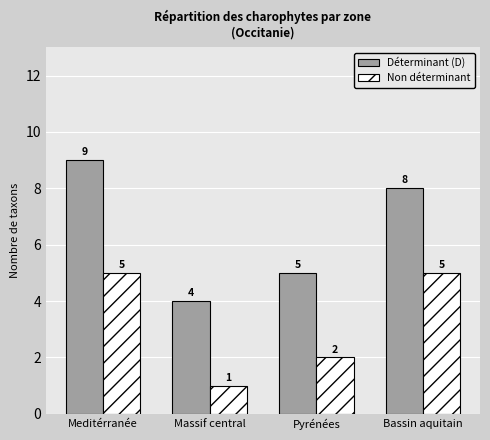

What is the difference between the highest and lowest values at Bassin aquitain?

3